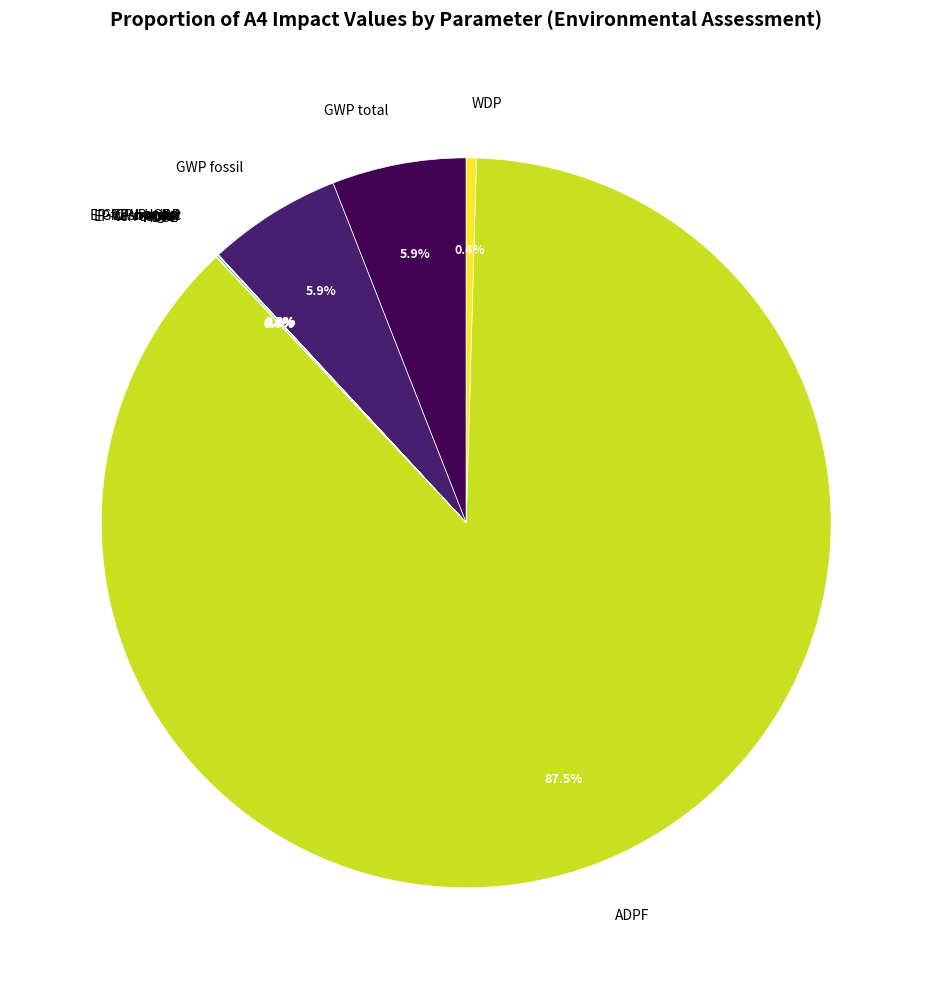

Is ADPF the majority of the pie?

Yes